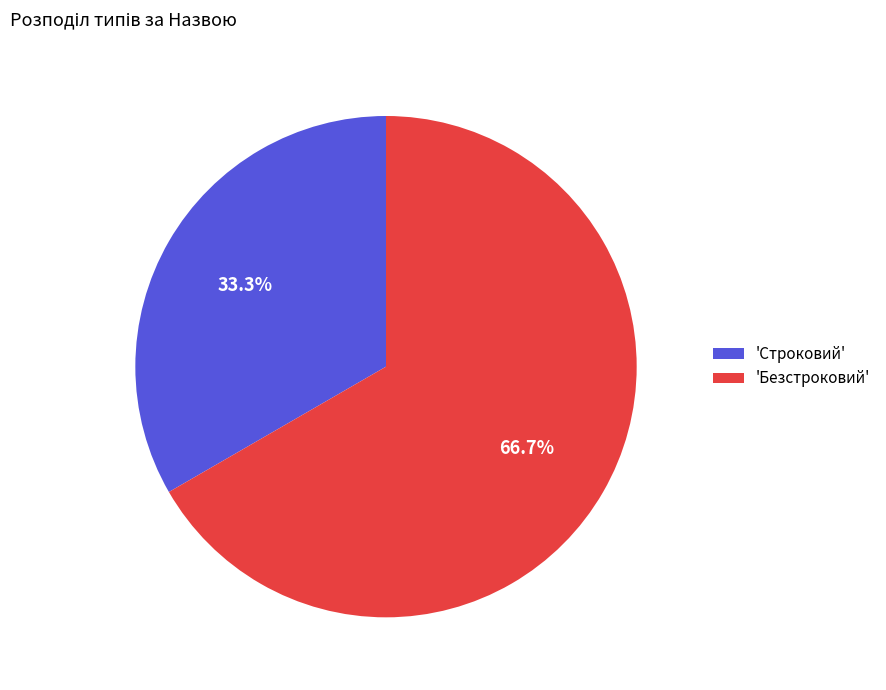

To the nearest percent, what is the average slice percentage?

50%